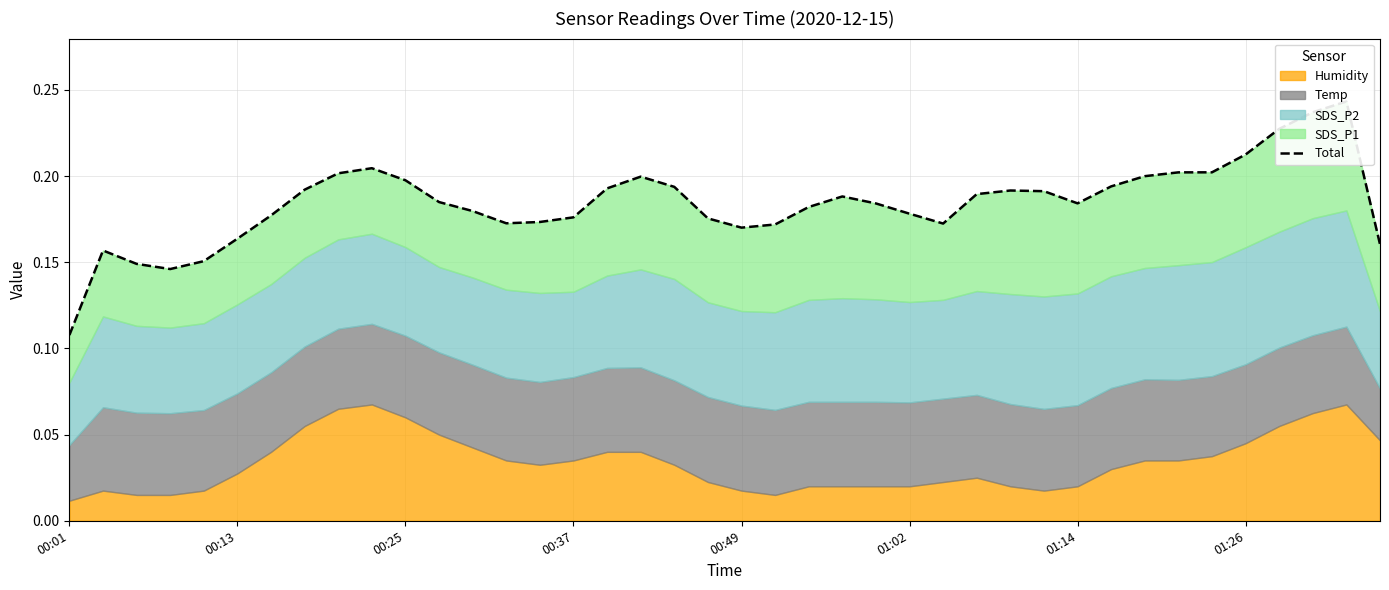

The value at 00:13 is 0.2. True or false?

False